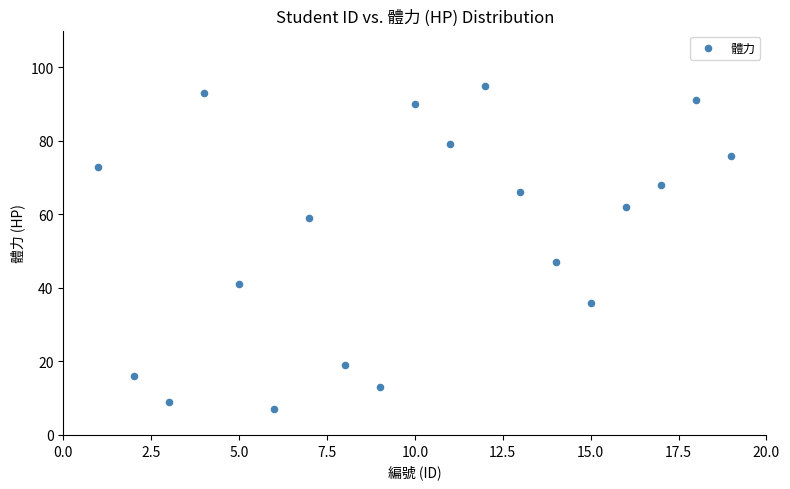

What Y value in the scatter plot is closest to 51?

47